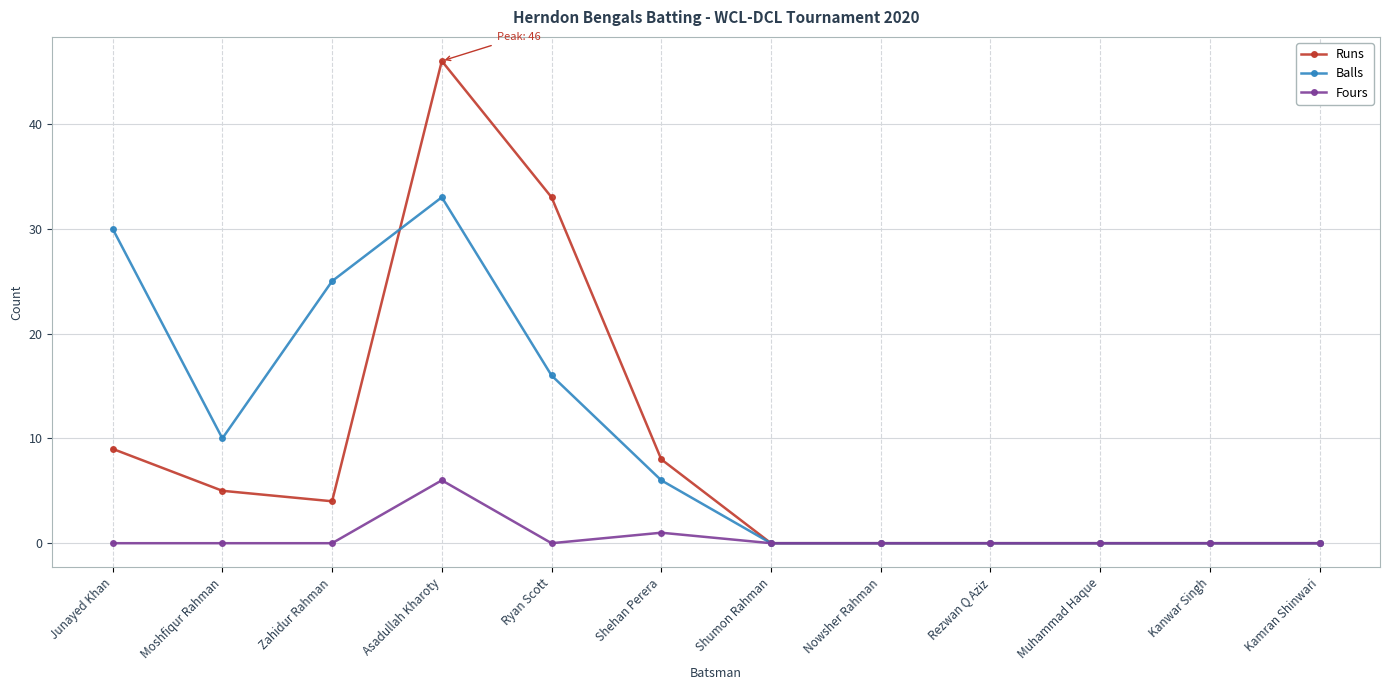

How many distinct data groups are displayed?

3